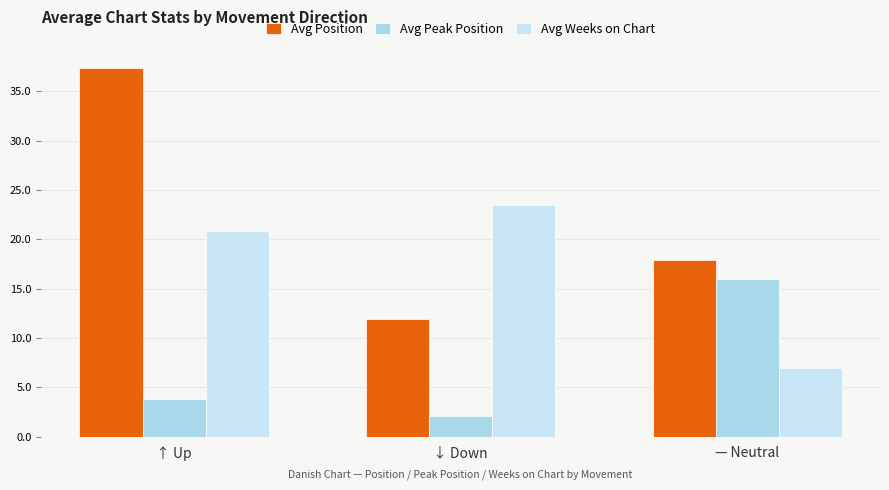

How many bars are there in each group?

3